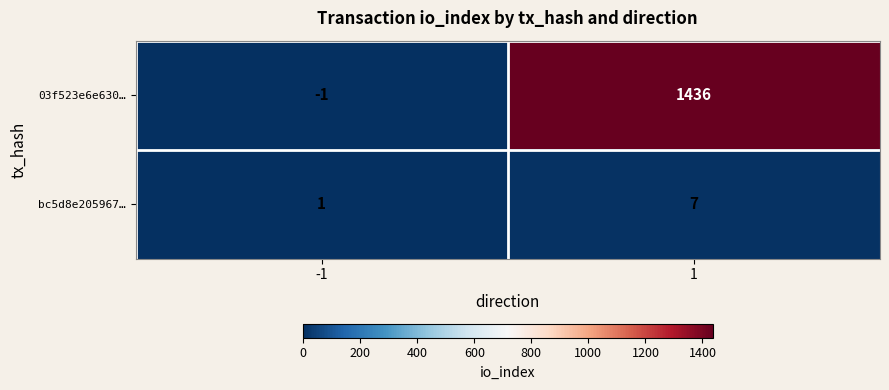

What is the difference between the 03f523e6e630… values at 1 and -1?

1437